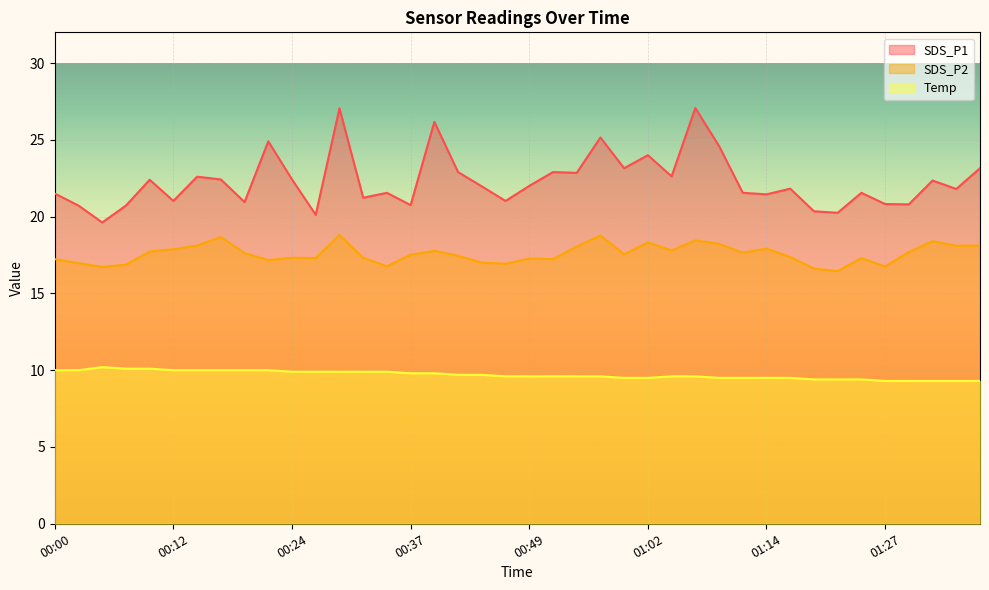

Reading left to right, extract all data points from this chart.

SDS_P1: 00:00=21.5	00:02=20.7	00:05=19.6	00:07=20.7	00:10=22.4	00:12=21.0	00:15=22.6	00:17=22.4	00:19=20.9	00:22=24.9	00:24=22.4	00:27=20.1	00:29=27.1	00:32=21.2	00:34=21.6	00:37=20.8	00:39=26.2	00:42=22.9	00:44=22.0	00:47=21.0	00:49=22.0	00:52=22.9	00:54=22.9	00:57=25.1	00:59=23.1	01:02=24.0	01:04=22.6	01:07=27.1	01:09=24.6	01:12=21.6	01:14=21.4	01:17=21.8	01:19=20.4	01:22=20.2	01:24=21.6	01:27=20.8	01:29=20.8	01:32=22.4	01:34=21.8	01:37=23.1
SDS_P2: 00:00=17.2	00:02=17.0	00:05=16.7	00:07=16.9	00:10=17.7	00:12=17.9	00:15=18.1	00:17=18.7	00:19=17.6	00:22=17.2	00:24=17.3	00:27=17.3	00:29=18.8	00:32=17.3	00:34=16.8	00:37=17.5	00:39=17.8	00:42=17.4	00:44=17.0	00:47=16.9	00:49=17.3	00:52=17.2	00:54=18.1	00:57=18.8	00:59=17.6	01:02=18.3	01:04=17.8	01:07=18.4	01:09=18.2	01:12=17.6	01:14=17.9	01:17=17.4	01:19=16.6	01:22=16.4	01:24=17.3	01:27=16.8	01:29=17.7	01:32=18.4	01:34=18.1	01:37=18.1
Temp: 00:00=10.0	00:02=10.0	00:05=10.2	00:07=10.1	00:10=10.1	00:12=10.0	00:15=10.0	00:17=10.0	00:19=10.0	00:22=10.0	00:24=9.9	00:27=9.9	00:29=9.9	00:32=9.9	00:34=9.9	00:37=9.8	00:39=9.8	00:42=9.7	00:44=9.7	00:47=9.6	00:49=9.6	00:52=9.6	00:54=9.6	00:57=9.6	00:59=9.5	01:02=9.5	01:04=9.6	01:07=9.6	01:09=9.5	01:12=9.5	01:14=9.5	01:17=9.5	01:19=9.4	01:22=9.4	01:24=9.4	01:27=9.3	01:29=9.3	01:32=9.3	01:34=9.3	01:37=9.3